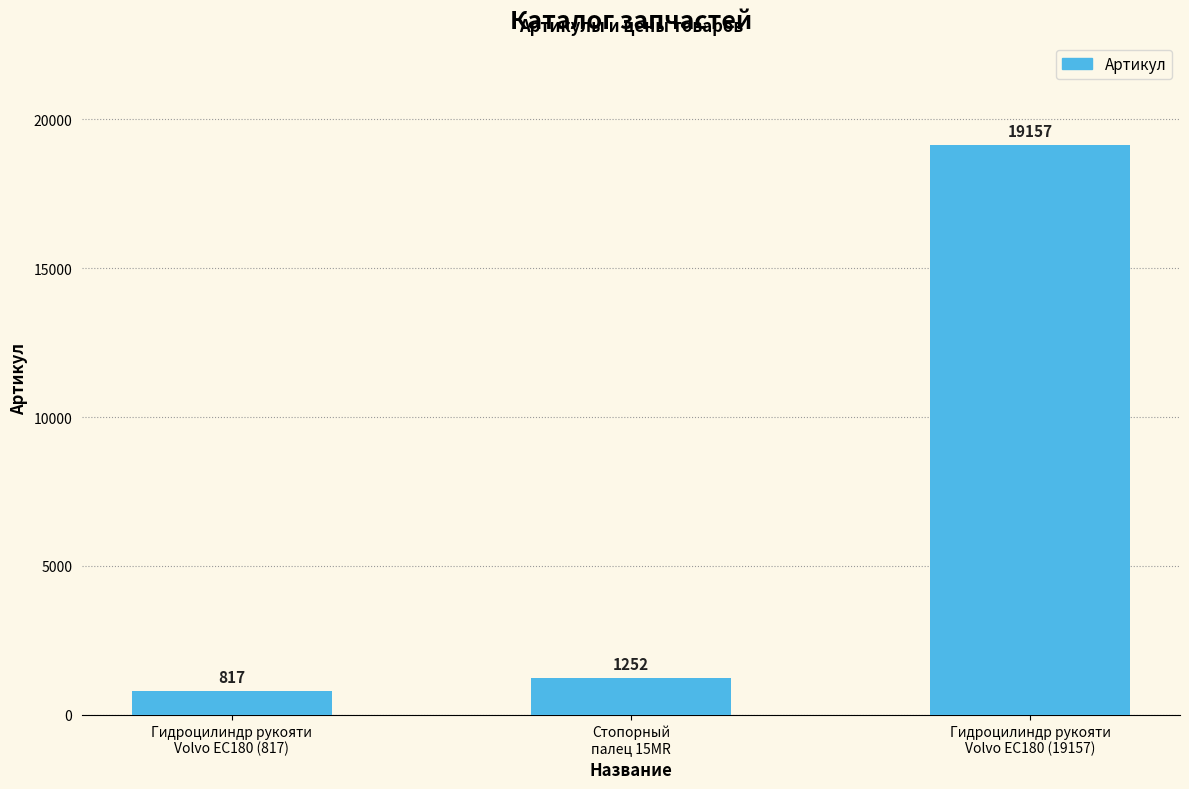

Reading left to right, extract all data points from this chart.

817	1252	19157